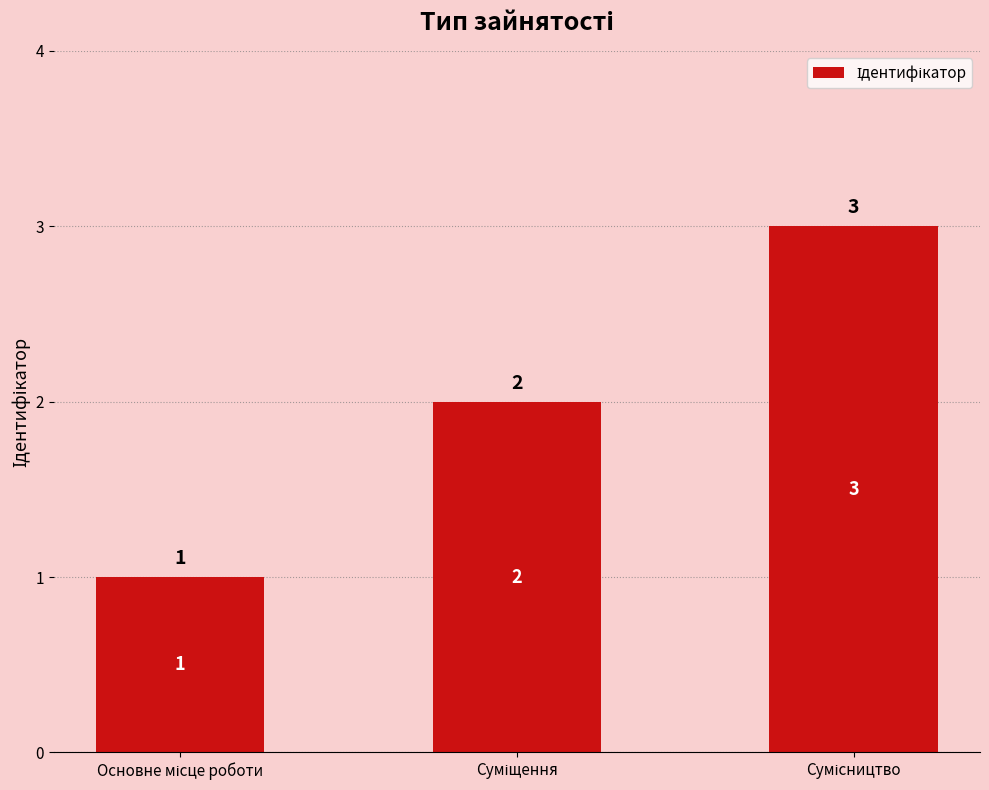

How many values are between 1 and 3?

3